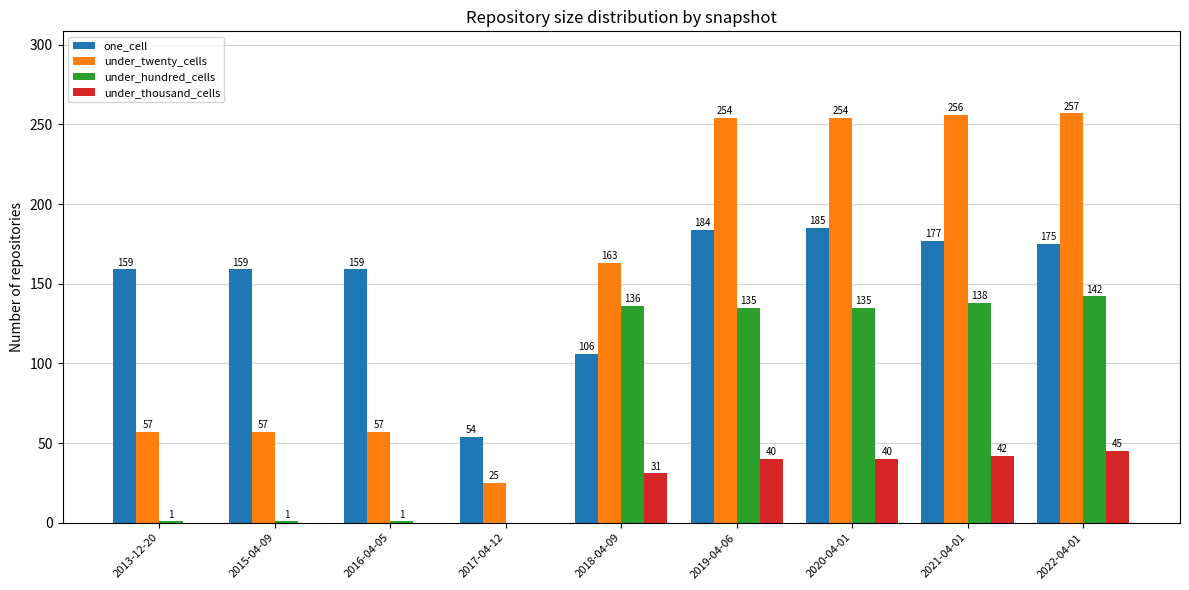

What is the highest value of the under_twenty_cells series?

257